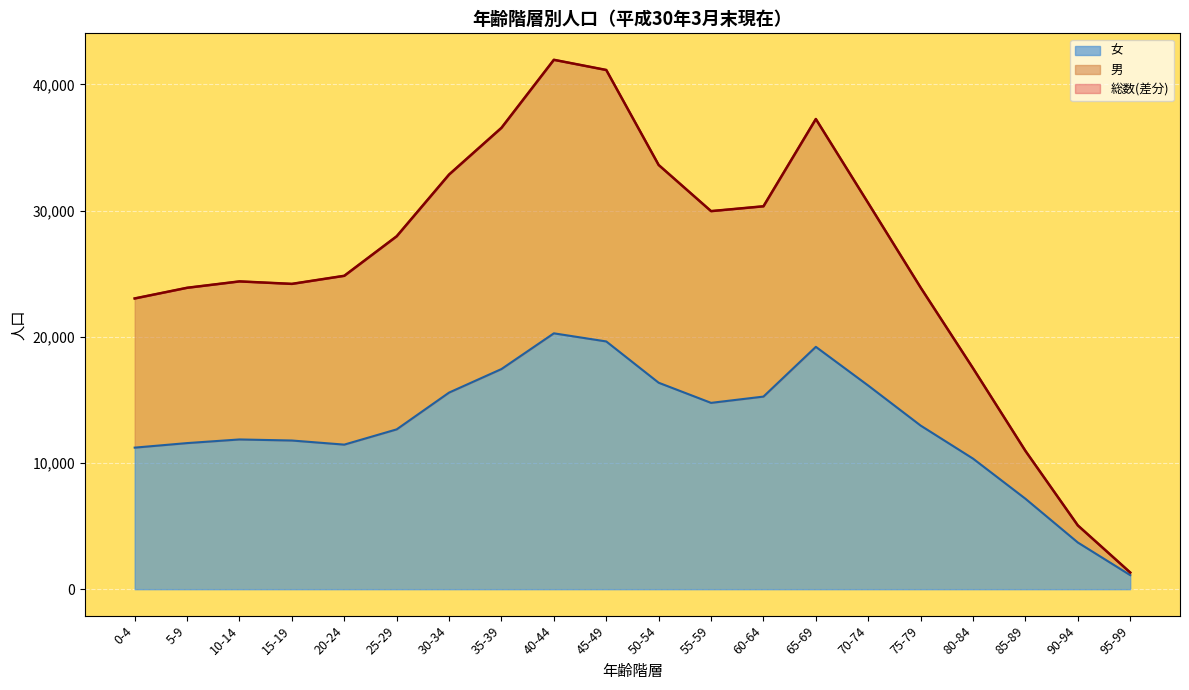

Reading left to right, list all the values displayed in this chart.

総数: 23040	23885	24391	24195	24835	27966	32861	36562	41953	41147	33618	29961	30344	37260	30595	23903	17507	10958	5053	1321
男: 23040	23885	24391	24195	24835	27966	32861	36562	41953	41147	33618	29961	30344	37260	30595	23903	17507	10958	5053	1321
女: 11217	11577	11865	11781	11456	12664	15580	17445	20276	19633	16361	14765	15262	19205	16135	12966	10346	7167	3698	1113